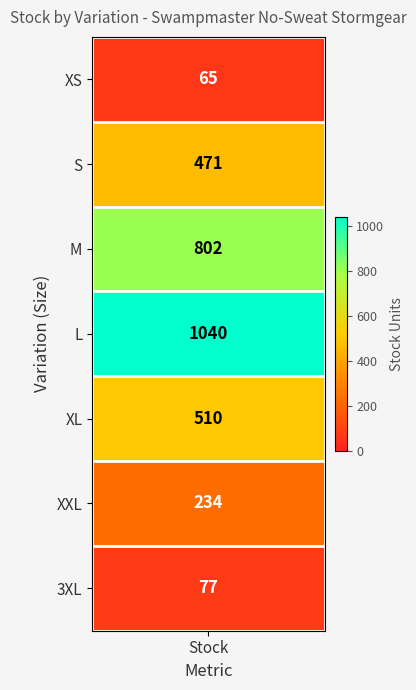

At which label is the value closest to 552?

XL